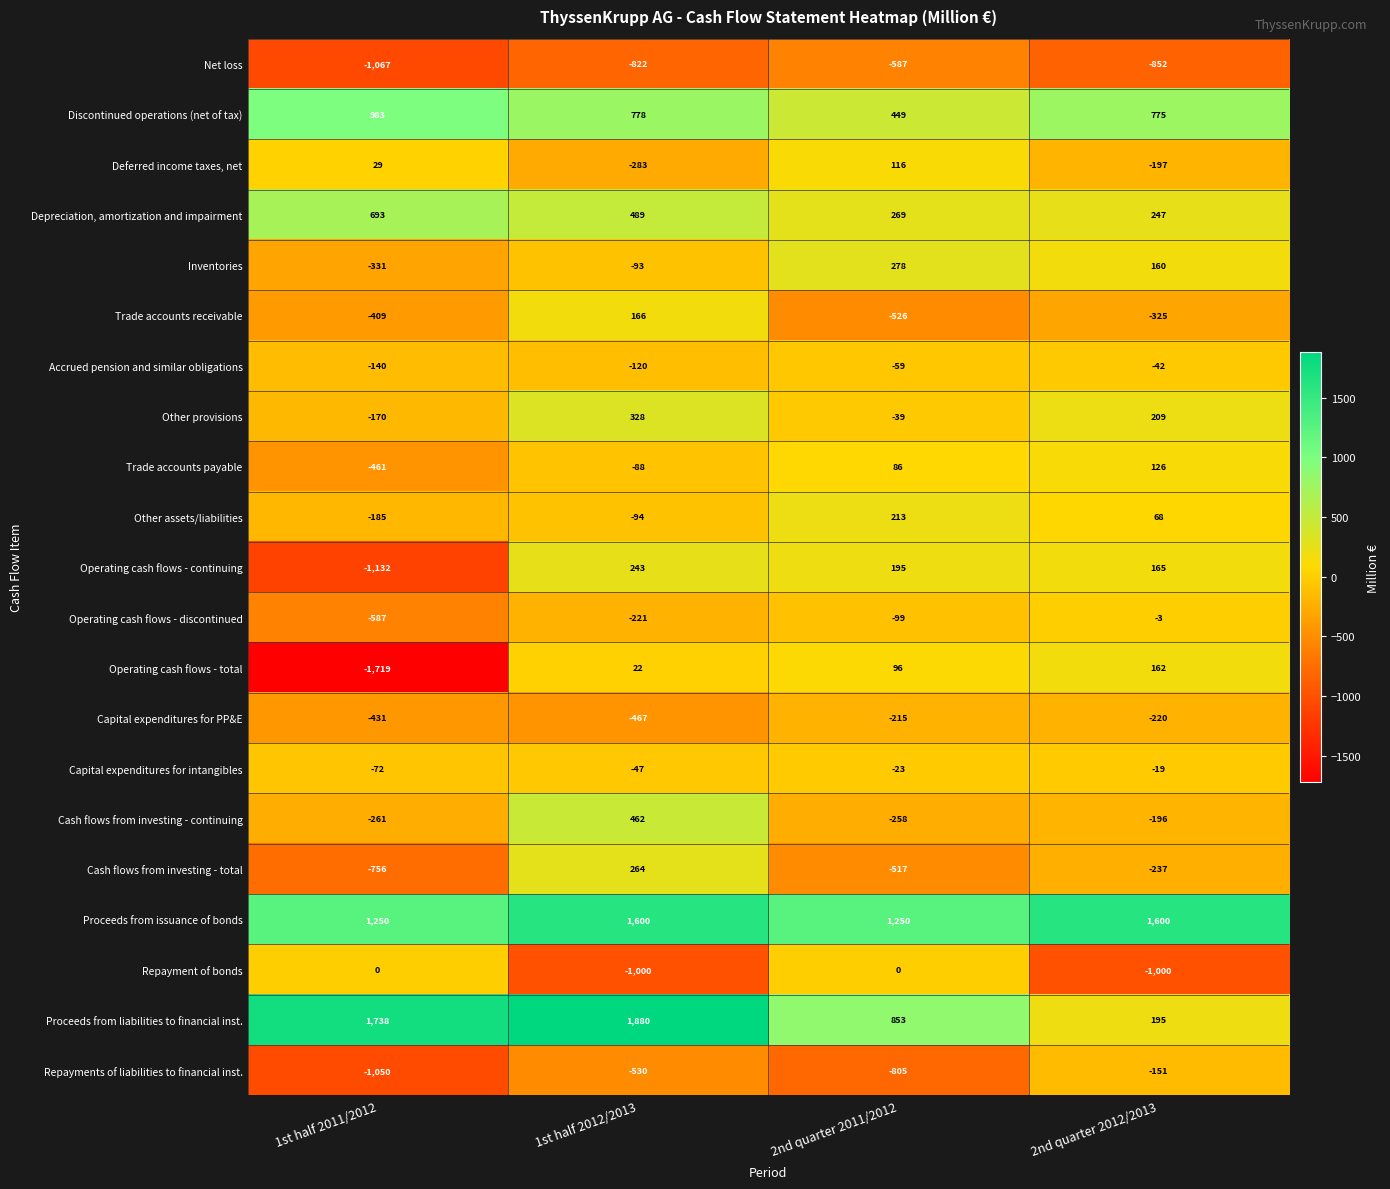

Which series has the largest range (max minus min)?

Operating cash flows - total